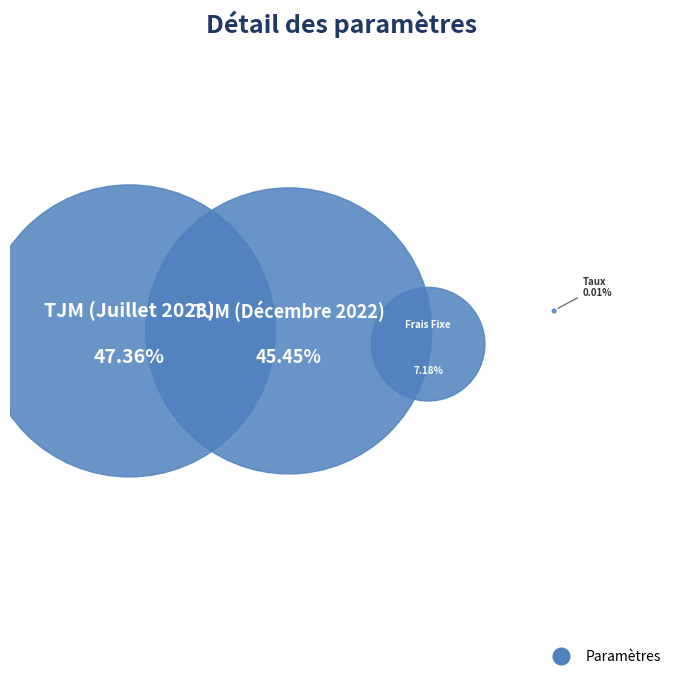

Is Taux the majority of the pie?

No